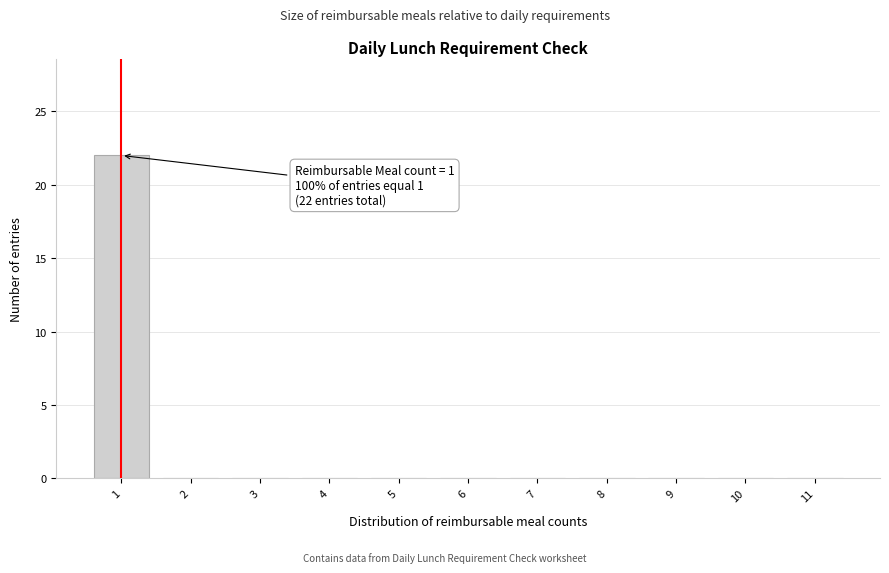

Over which range of the x-axis is the bar tallest?

0.5 to 1.5